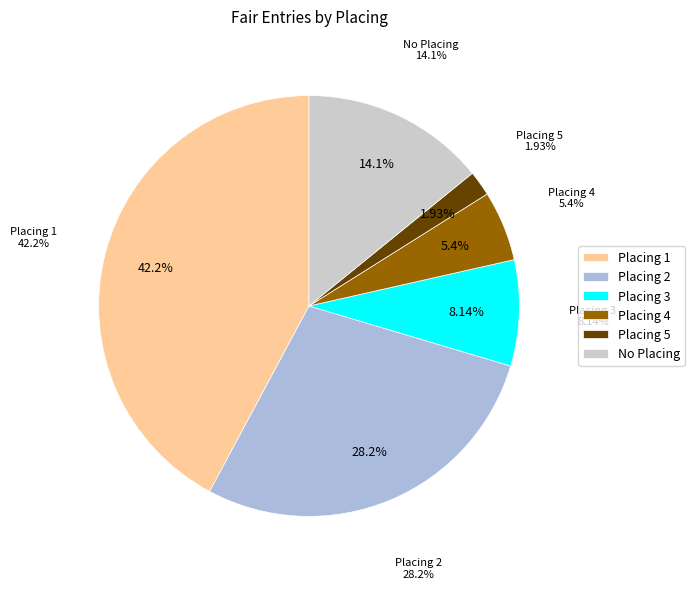

Does 2 represent more than half of the total?

No